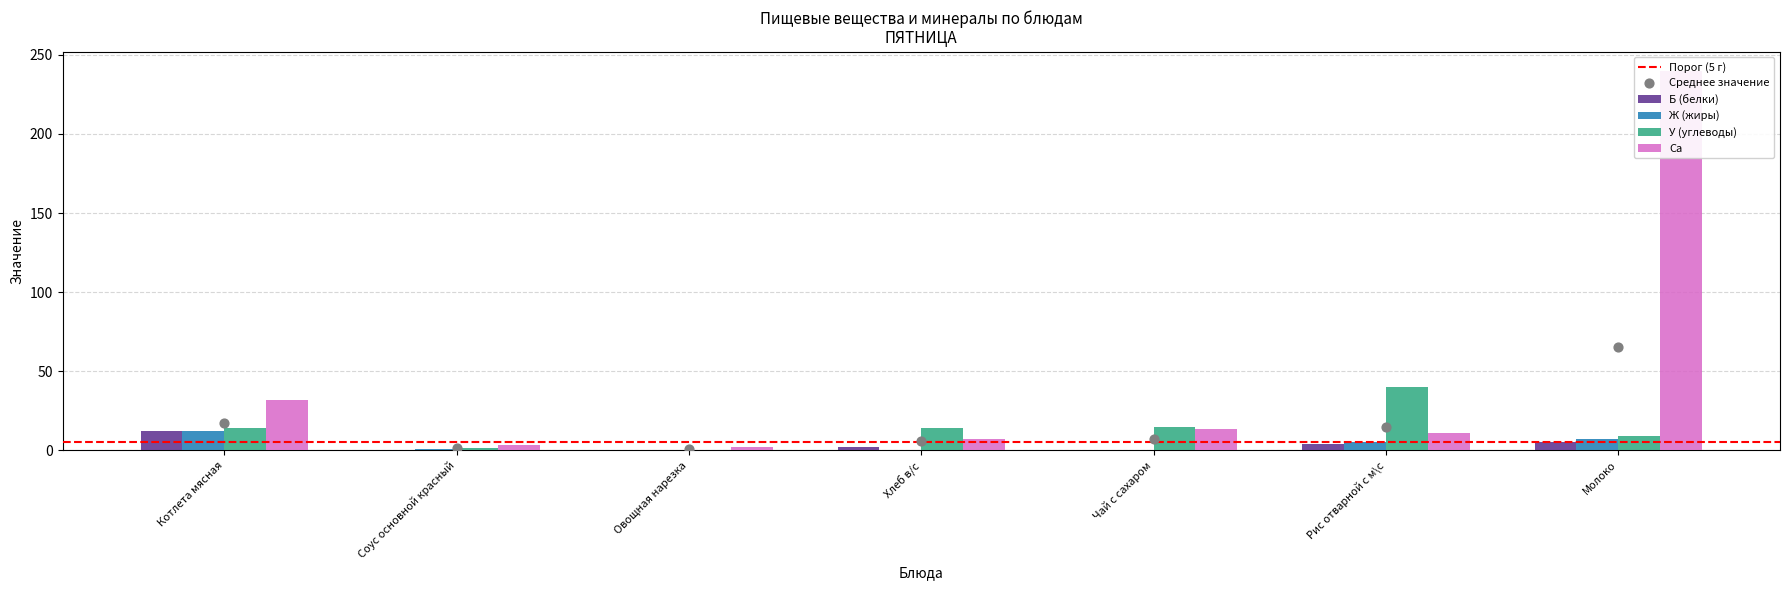

At which category is the sum across all series the highest?

Молоко